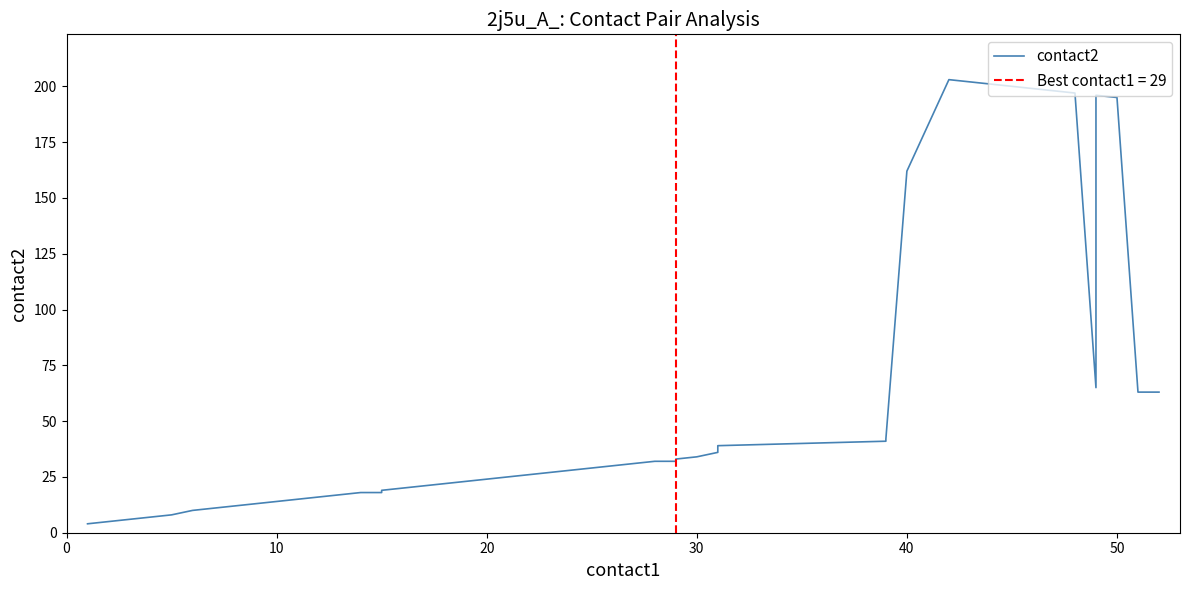

The value at 10 is 36. True or false?

False